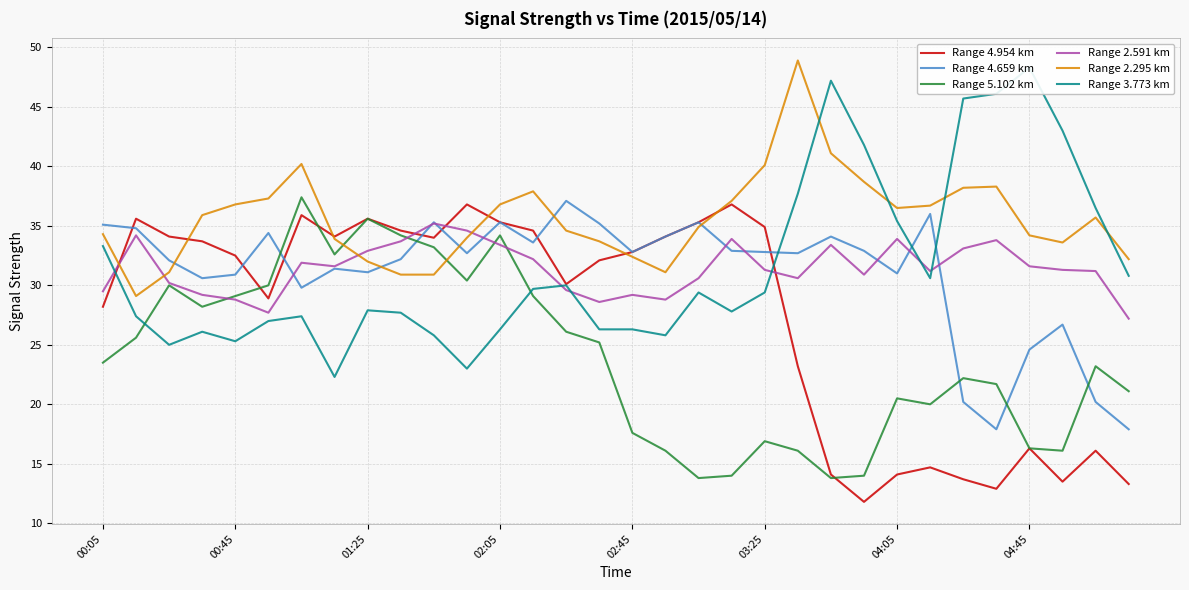

Reading left to right, what are all the values shown in this chart?

Range 4.954 km: 28.2	35.6	34.1	33.7	32.5	28.9	35.9	34.1	35.6	34.6	34.0	36.8	35.3	34.6	30.1	32.1	32.8	34.1	35.3	36.8	34.9	23.2	14.1	11.8	14.1	14.7	13.7	12.9	16.3	13.5	16.1	13.3
Range 4.659 km: 35.1	34.8	32.1	30.6	30.9	34.4	29.8	31.4	31.1	32.2	35.3	32.7	35.3	33.6	37.1	35.2	32.8	34.1	35.3	32.9	32.8	32.7	34.1	32.9	31.0	36.0	20.2	17.9	24.6	26.7	20.2	17.9
Range 5.102 km: 23.5	25.6	30.0	28.2	29.1	30.0	37.4	32.6	35.6	34.2	33.2	30.4	34.2	29.1	26.1	25.2	17.6	16.1	13.8	14.0	16.9	16.1	13.8	14.0	20.5	20.0	22.2	21.7	16.3	16.1	23.2	21.1
Range 2.591 km: 29.5	34.2	30.2	29.2	28.8	27.7	31.9	31.6	32.9	33.7	35.2	34.6	33.4	32.2	29.6	28.6	29.2	28.8	30.6	33.9	31.3	30.6	33.4	30.9	33.9	31.2	33.1	33.8	31.6	31.3	31.2	27.2
Range 2.295 km: 34.3	29.1	31.1	35.9	36.8	37.3	40.2	33.9	32.0	30.9	30.9	34.0	36.8	37.9	34.6	33.7	32.4	31.1	34.9	37.1	40.1	48.9	41.1	38.7	36.5	36.7	38.2	38.3	34.2	33.6	35.7	32.2
Range 3.773 km: 33.3	27.4	25.0	26.1	25.3	27.0	27.4	22.3	27.9	27.7	25.8	23.0	26.3	29.7	30.0	26.3	26.3	25.8	29.4	27.8	29.4	37.7	47.2	41.8	35.4	30.6	45.7	46.1	48.3	43.0	36.5	30.8